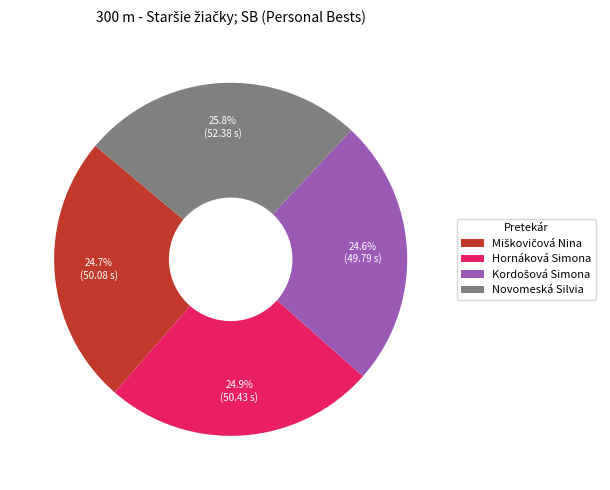

To the nearest percent, what is the combined percentage of Hornáková Simona and Novomeská Silvia?

51%